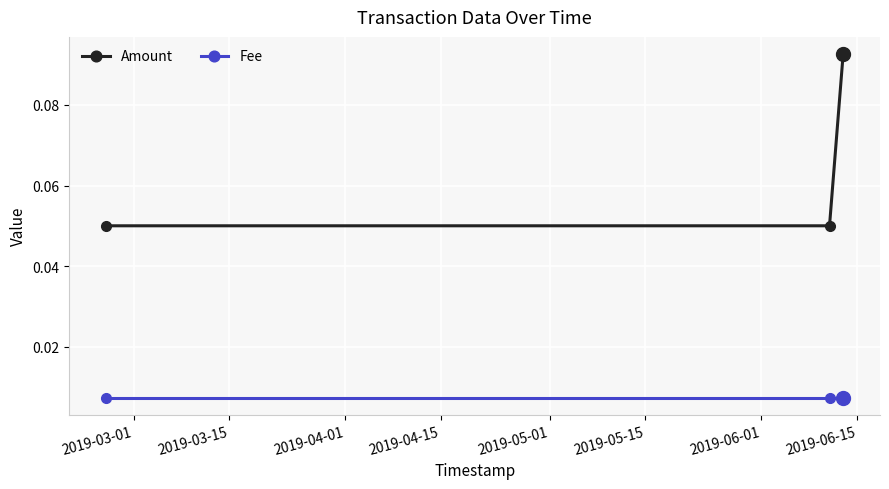

At how many categories does at least one series exceed 0?

3